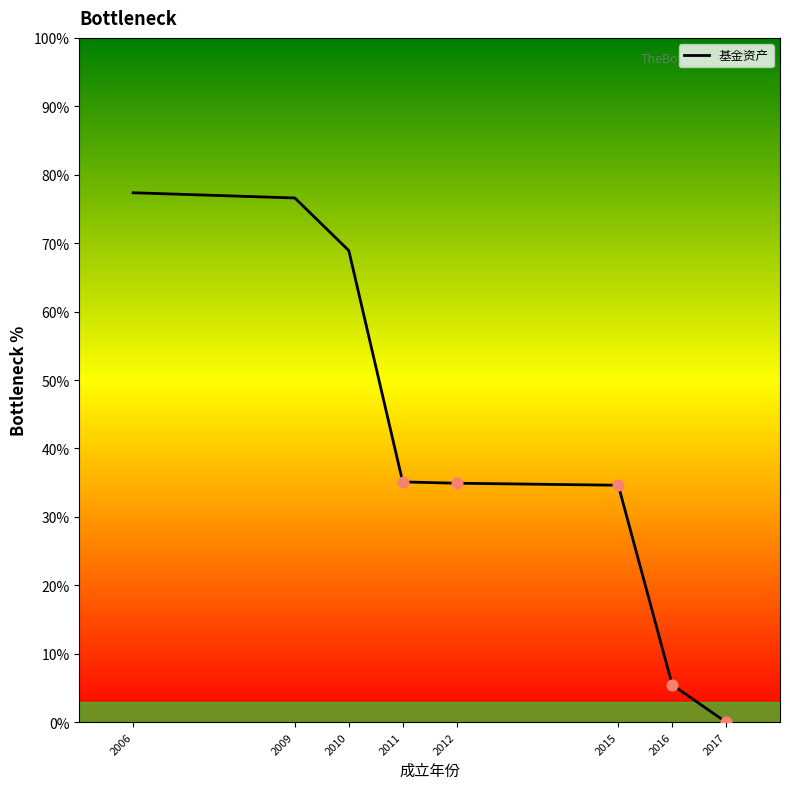

Approximately how many times larger is the value at 2012 compared to 2011?

1.0